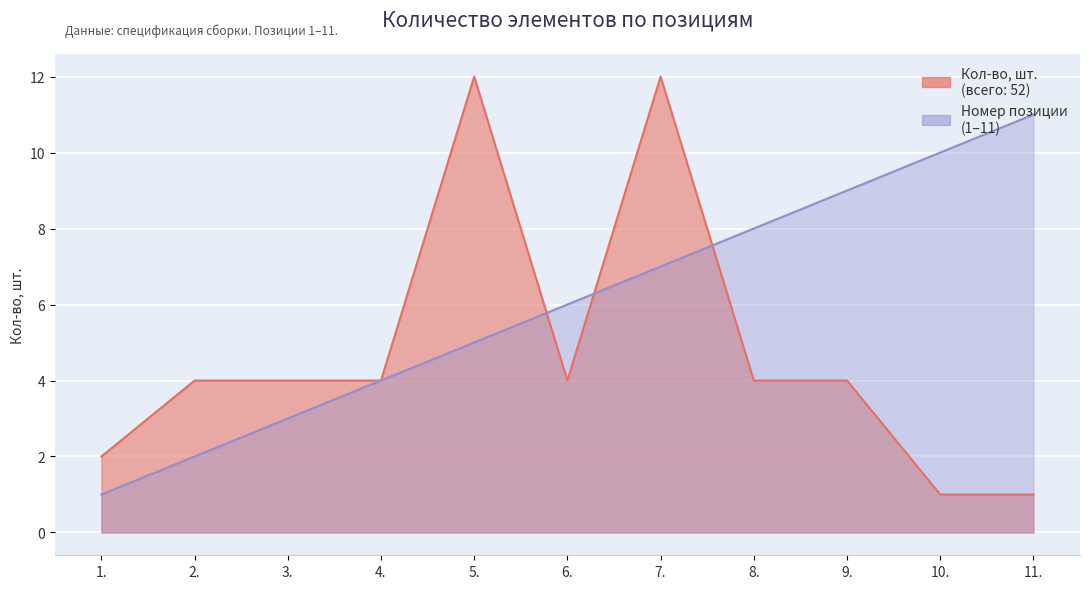

What is the lowest value of the Кол-во, шт. series?

1